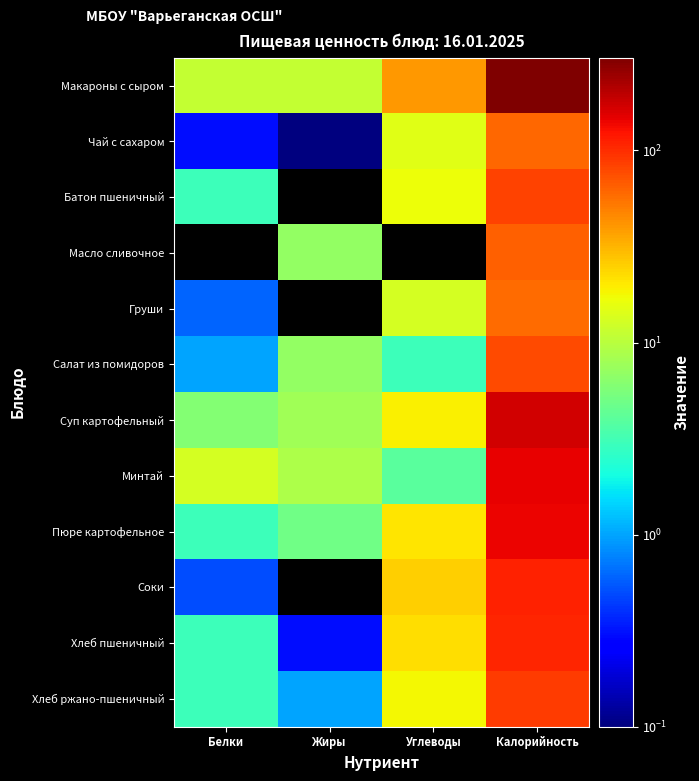

Reading right to left, list all the values displayed in this chart.

Макароны с сыром: Калорийность=304.0	Углеводы=40.0	Жиры=11.0	Белки=11.0
Чай с сахаром: Калорийность=60.0	Углеводы=15.0	Жиры=0.1	Белки=0.3
Батон пшеничный: Калорийность=83.0	Углеводы=17.0	Жиры=0.0	Белки=3.0
Масло сливочное: Калорийность=65.0	Углеводы=0.0	Жиры=7.0	Белки=0.0
Груши: Калорийность=59.0	Углеводы=13.0	Жиры=0.0	Белки=0.6
Салат из помидоров: Калорийность=77.0	Углеводы=3.0	Жиры=7.0	Белки=1.0
Суп картофельный: Калорийность=169.0	Углеводы=19.0	Жиры=8.0	Белки=6.0
Минтай: Калорийность=146.0	Углеводы=4.0	Жиры=9.0	Белки=13.0
Пюре картофельное: Калорийность=140.0	Углеводы=21.0	Жиры=5.0	Белки=3.0
Соки: Калорийность=110.0	Углеводы=25.0	Жиры=0.0	Белки=0.5
Хлеб пшеничный: Калорийность=105.0	Углеводы=22.0	Жиры=0.3	Белки=3.0
Хлеб ржано-пшеничный: Калорийность=88.0	Углеводы=18.0	Жиры=1.0	Белки=3.0